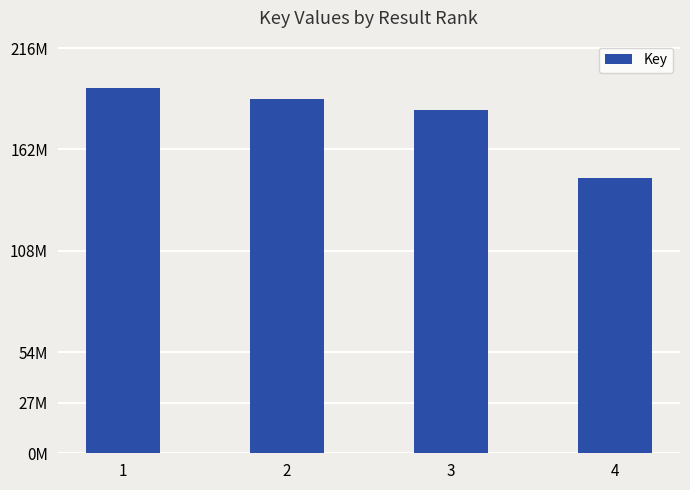

Reading left to right, extract all data points from this chart.

194664669	188916644	183117285	146790785